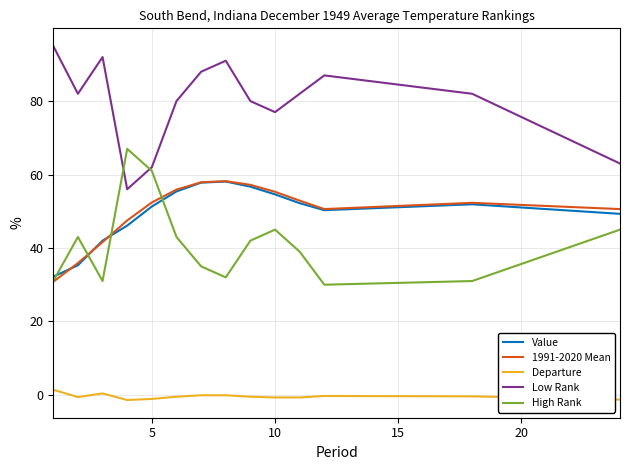

Which series has the largest total across all categories?

Low Rank